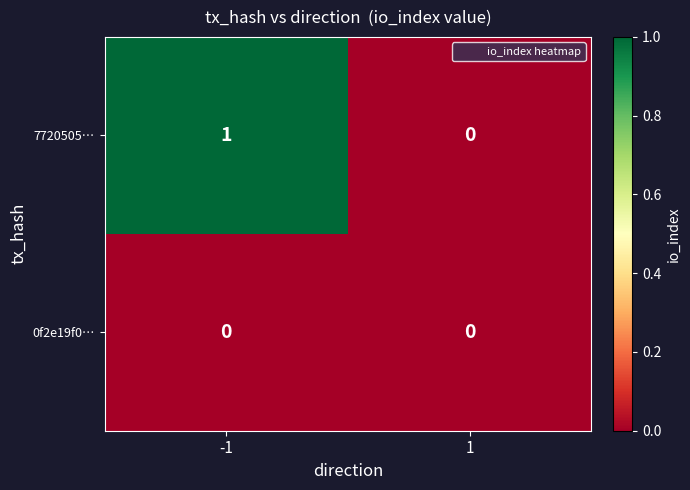

Between -1 and 1, which series saw the biggest shift?

7720505…